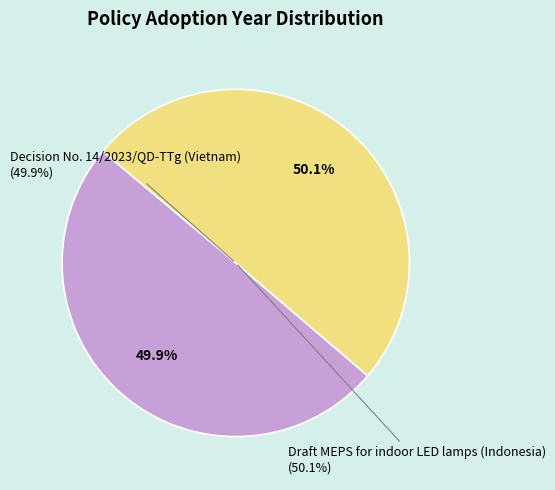

To the nearest percent, what percentage of the pie is Draft MEPS for indoor LED lamps (Indonesia)?

50%